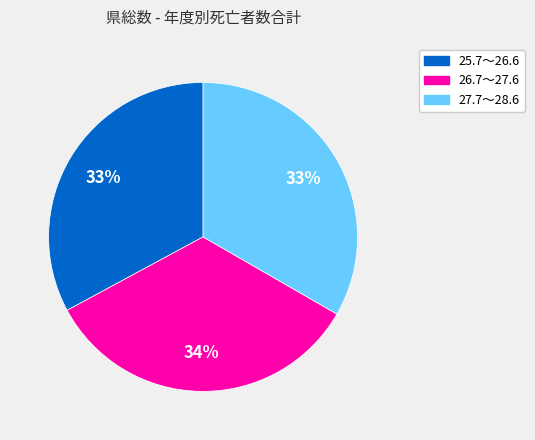

Count the number of slices in the pie.

3